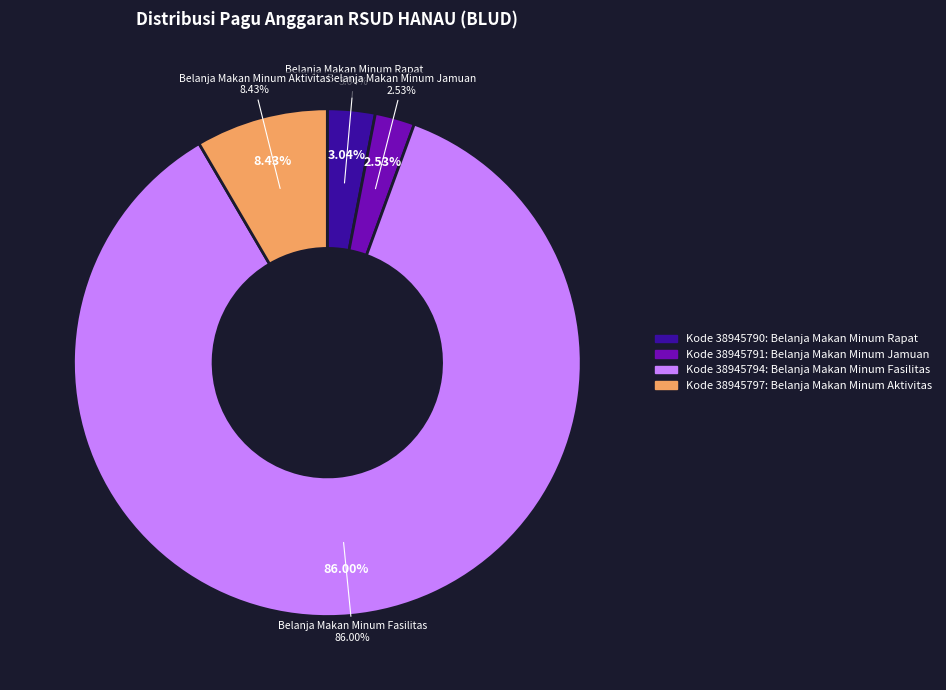

Combined, do 38945790 and 38945794 account for over 50%?

Yes